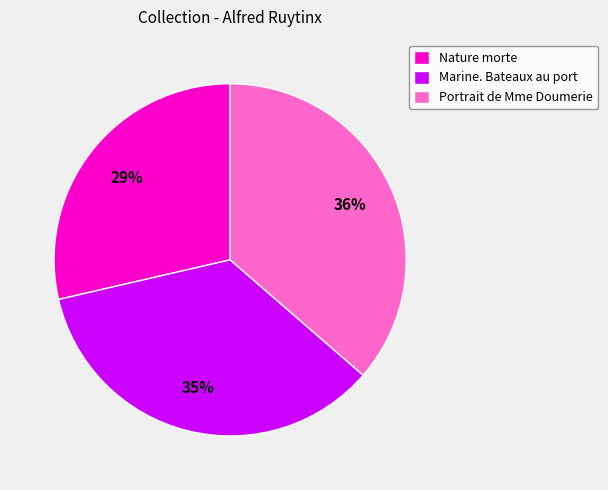

Is it true that Portrait de Mme Doumerie is 42% of the pie?

False